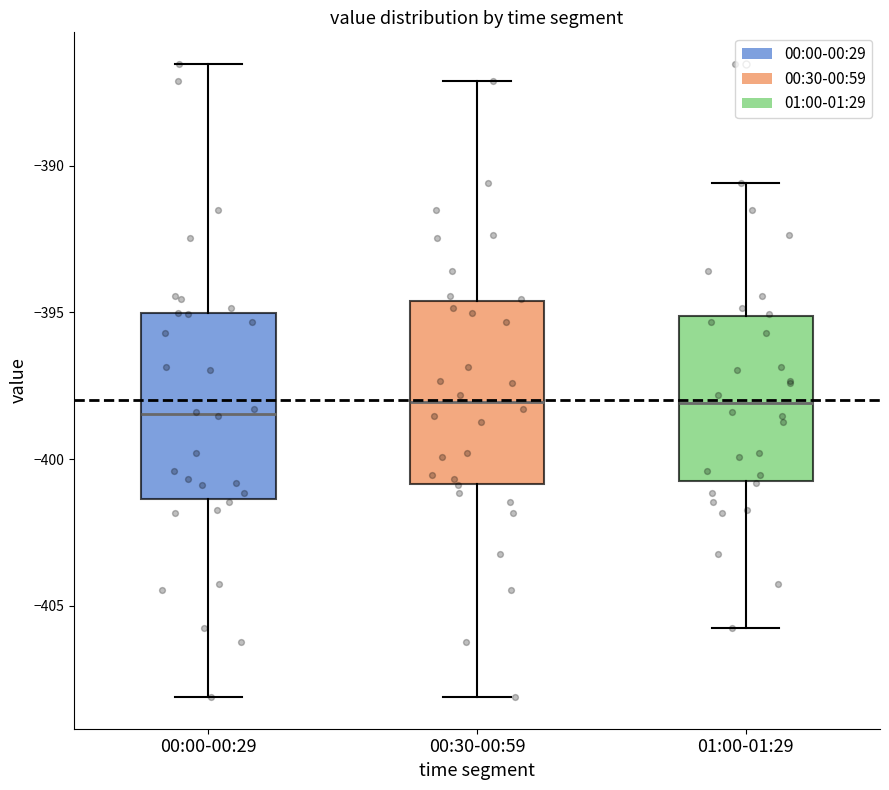

Where does the lower whisker of the box for 01:00-01:29 end on the y-axis? The values are not printed on the chart, so give them approximately, as read against the axis.

-406.0